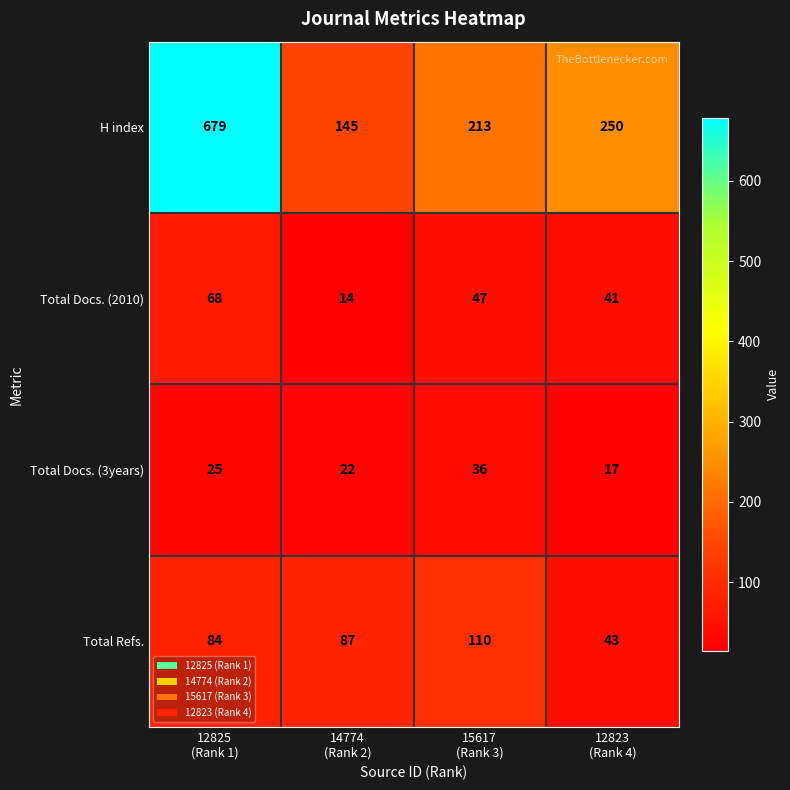

Which series has the largest range (max minus min)?

H index